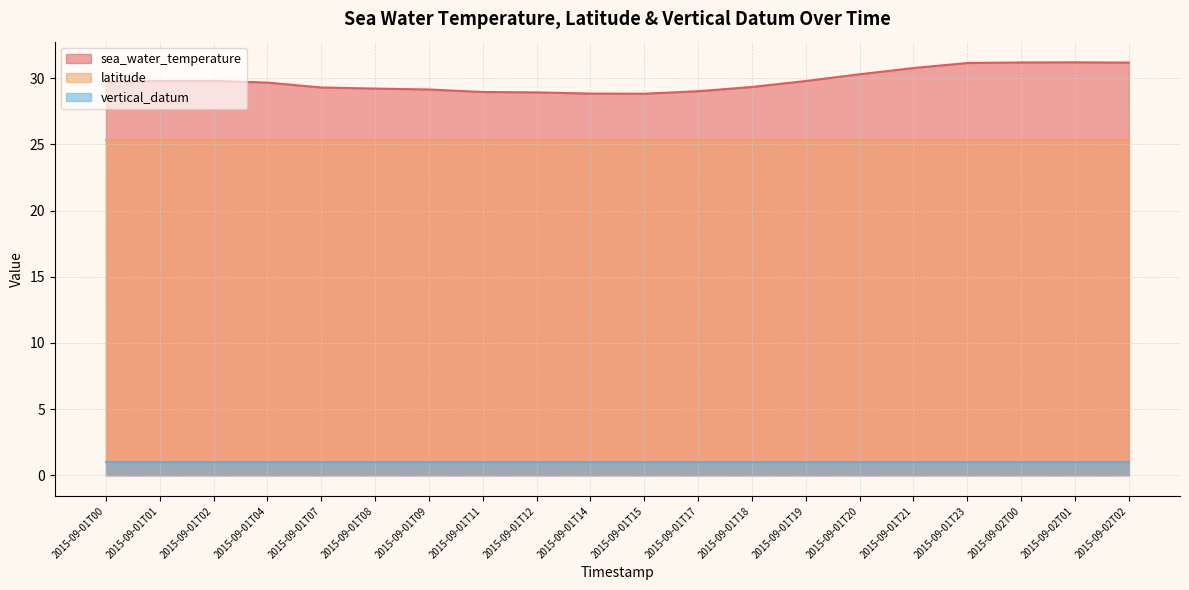

How many interior local valleys does the sea_water_temperature series have?

1